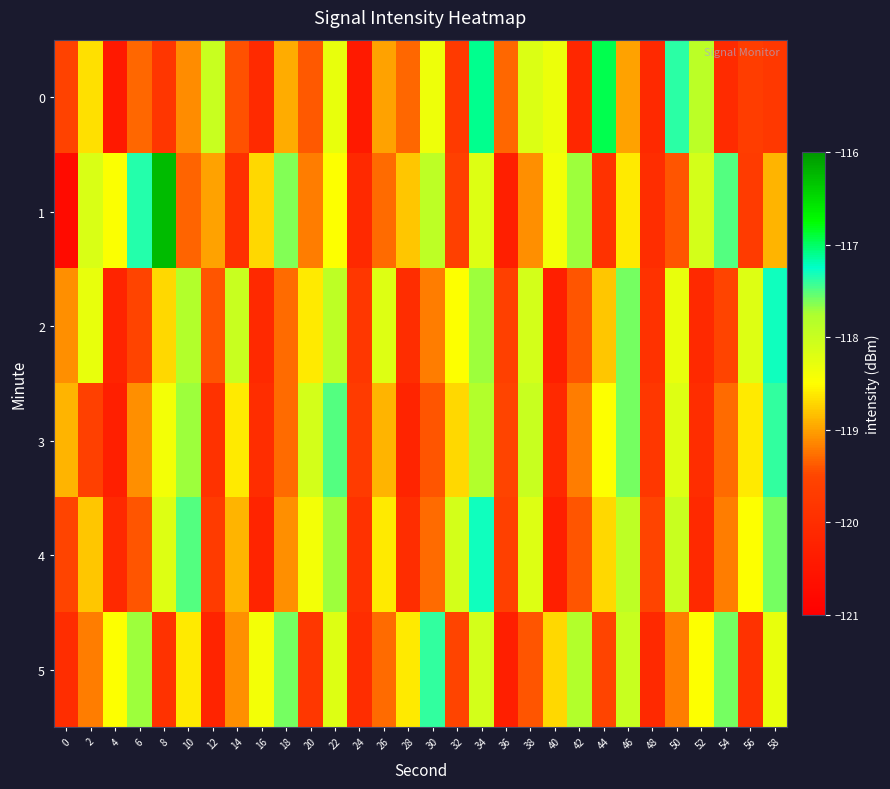

Which series has the widest spread of values?

1